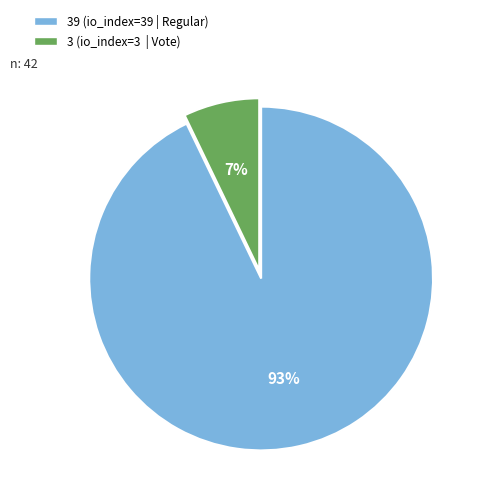

Is there any slice that represents more than half of the pie?

Yes